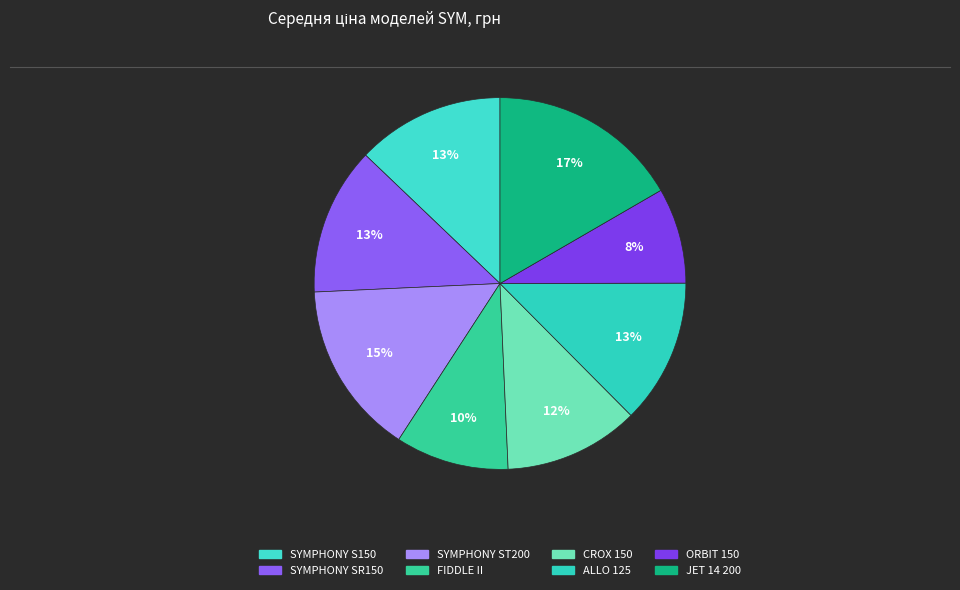

Rank the categories by value from lowest to highest.

ORBIT 150, FIDDLE II, CROX 150, ALLO 125, SYMPHONY S150, SYMPHONY SR150, SYMPHONY ST200, JET 14 200